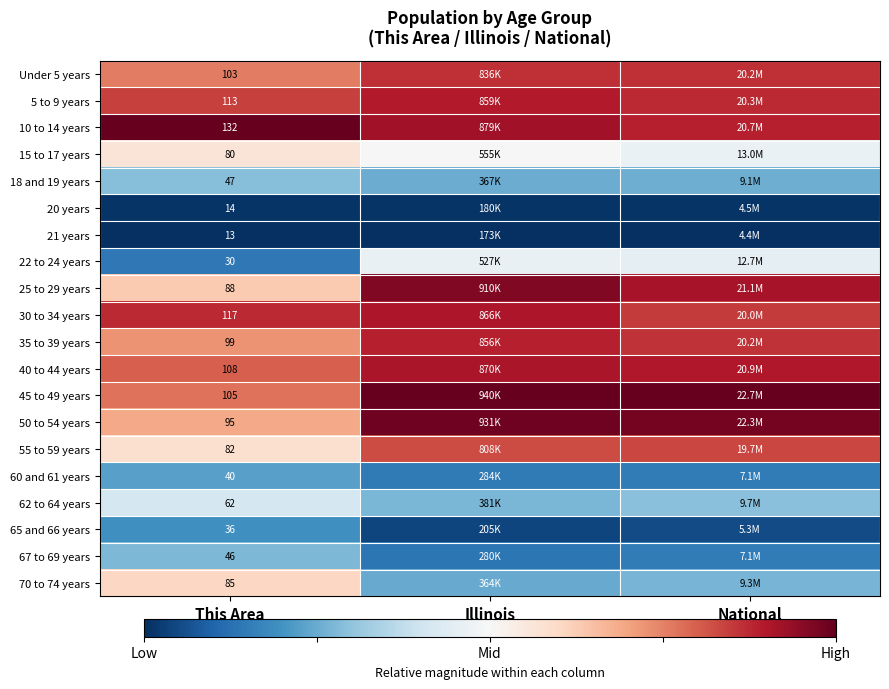

Is the value of 50 to 54 years at This Area greater than the value of 25 to 29 years at This Area?

Yes